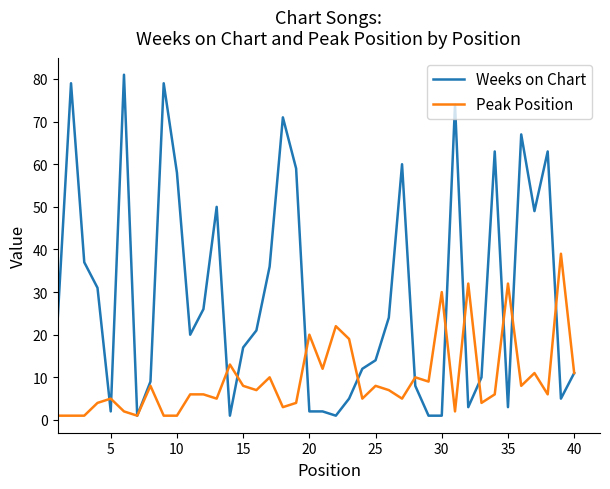

Which series has the largest total across all categories?

Weeks on Chart